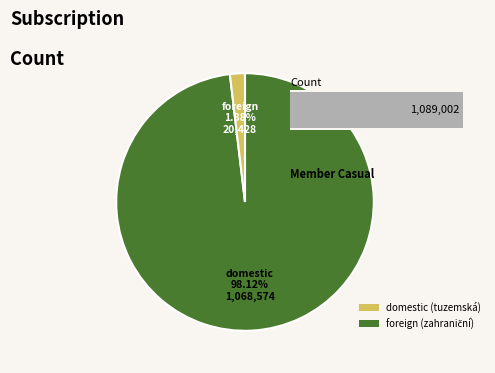

To the nearest percent, what is the difference between the Podniky pod zahraniční kontrolou and Podniky pod tuzemskou kontrolou slice percentages?

96%